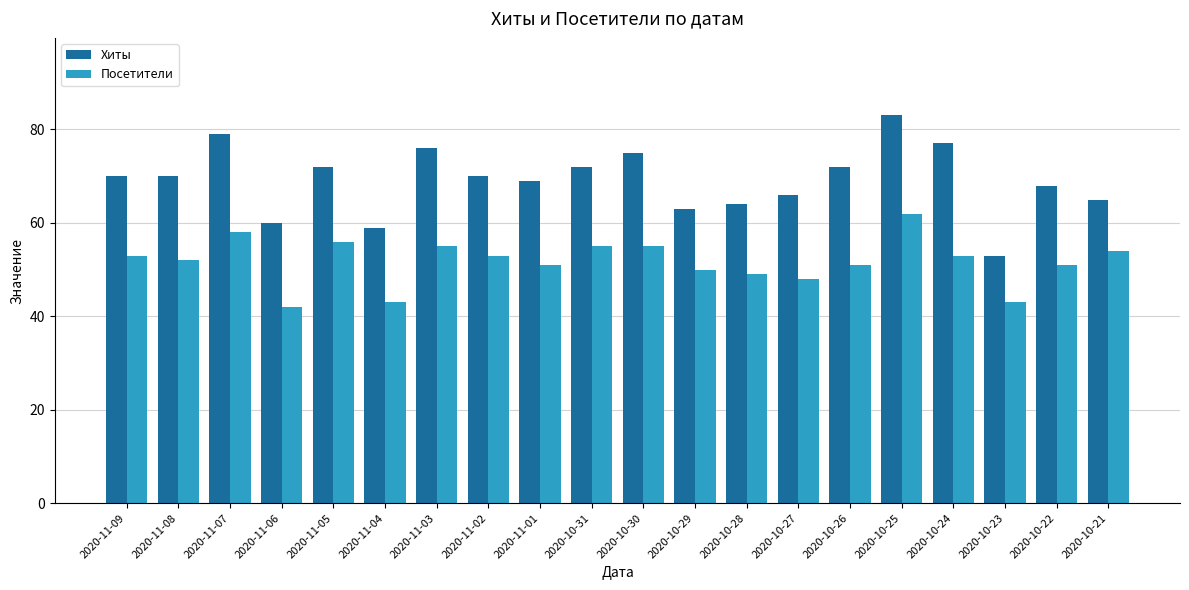

True or false: Хиты has a value of 70 at 2020-11-02.

True